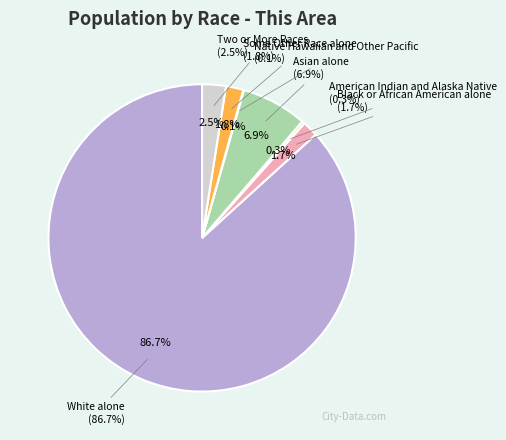

Between Black or African American alone and White alone, which is larger?

White alone